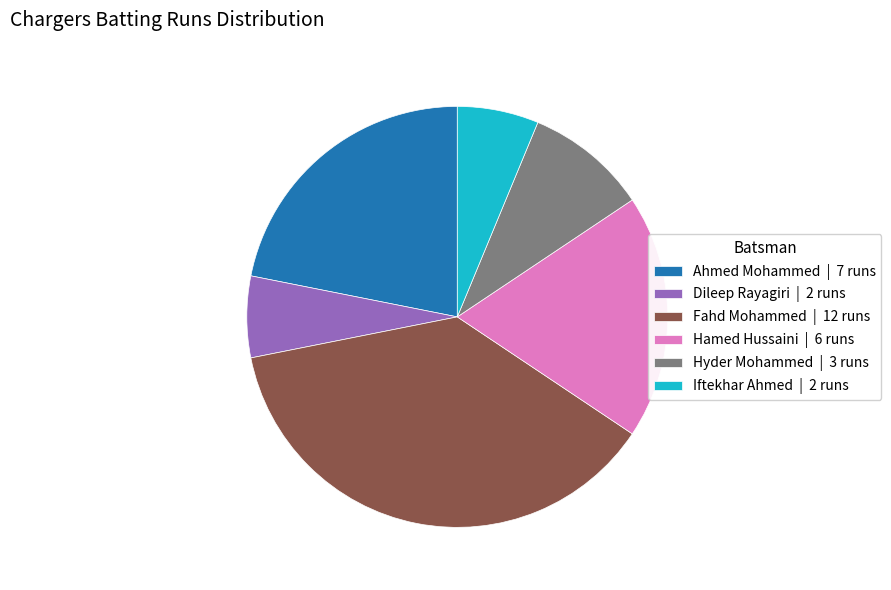

Do Ahmed Mohammed | 7 runs and Hamed Hussaini | 6 runs together represent more than half of the pie?

No